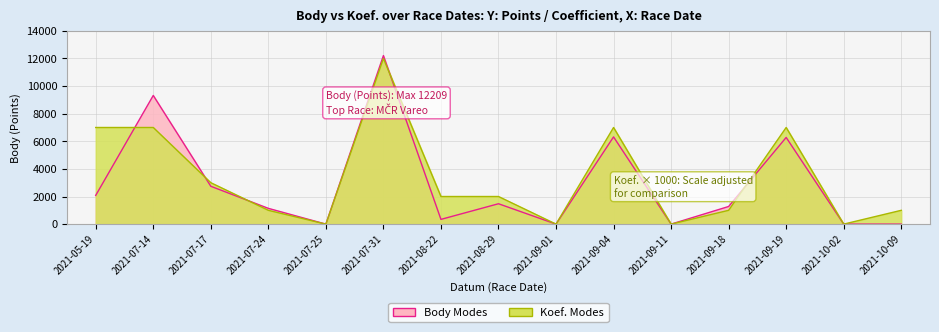

Rank the series by their maximum value, from highest to lowest.

Body, Koef.